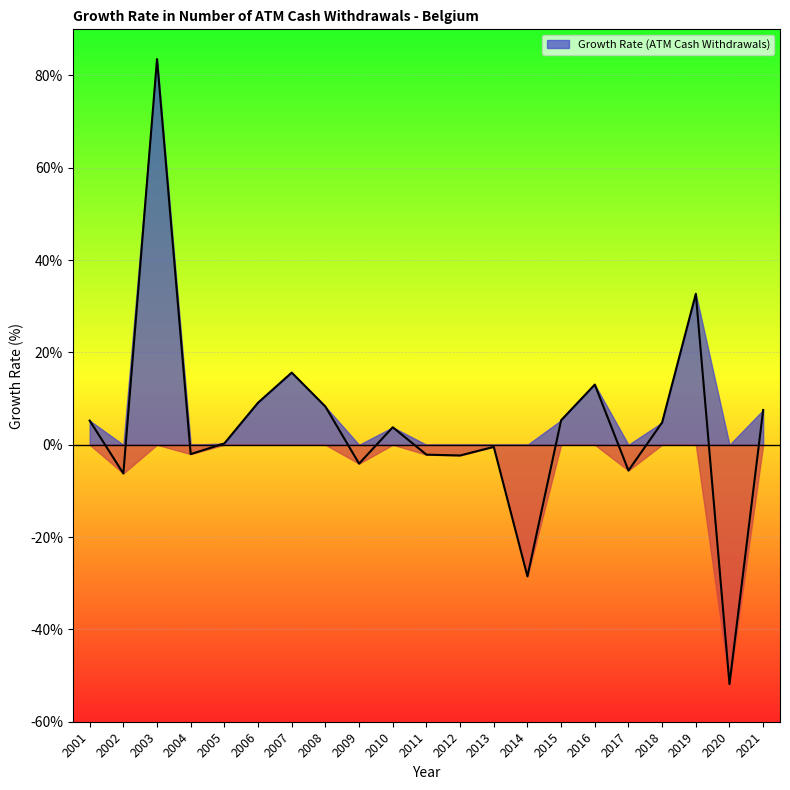

Between 2005 and 2018, which is larger?

2018